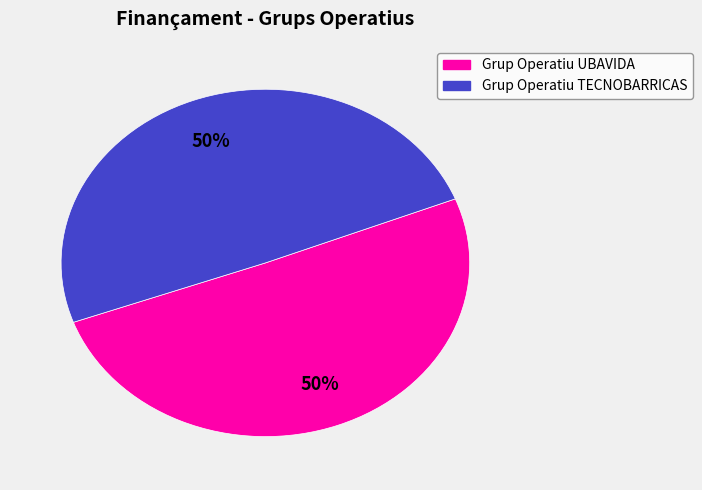

What is the ratio of the value at Grup Operatiu TECNOBARRICAS to the value at Grup Operatiu UBAVIDA?

1.0